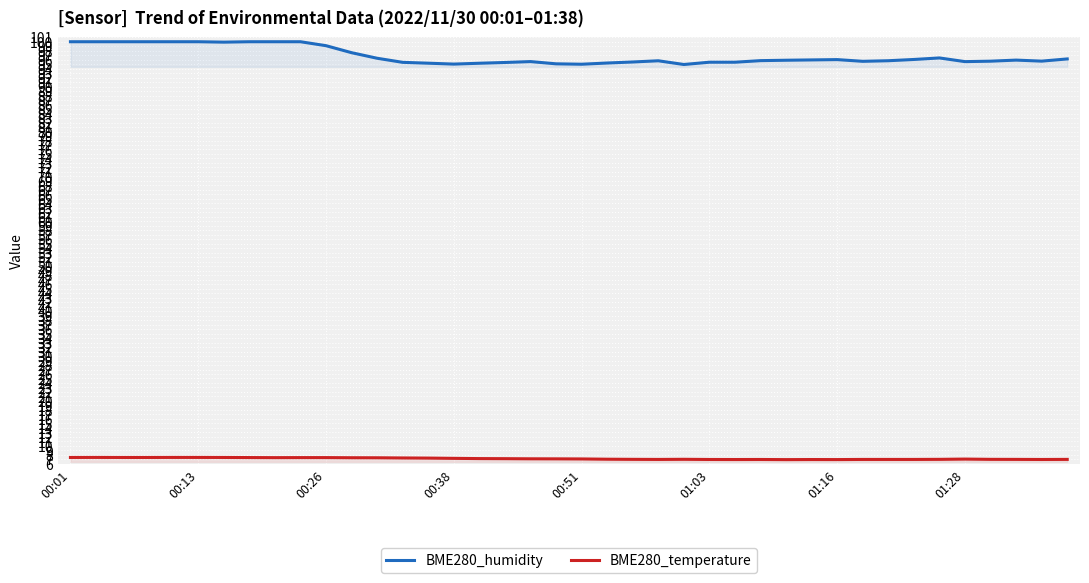

Rank the series by their maximum value, from lowest to highest.

BME280_temperature, BME280_humidity